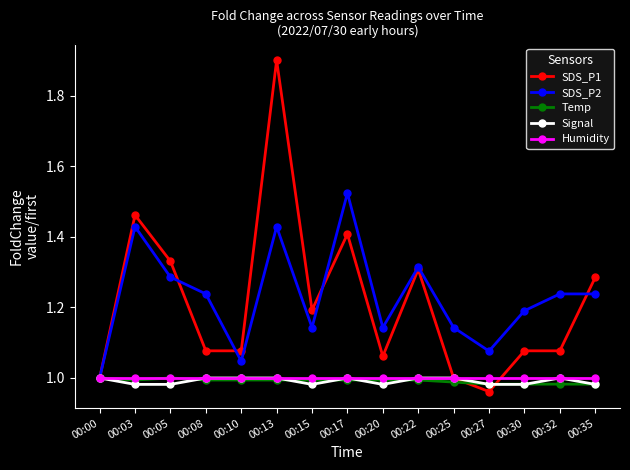

Which series has the largest total across all categories?

SDS_P2